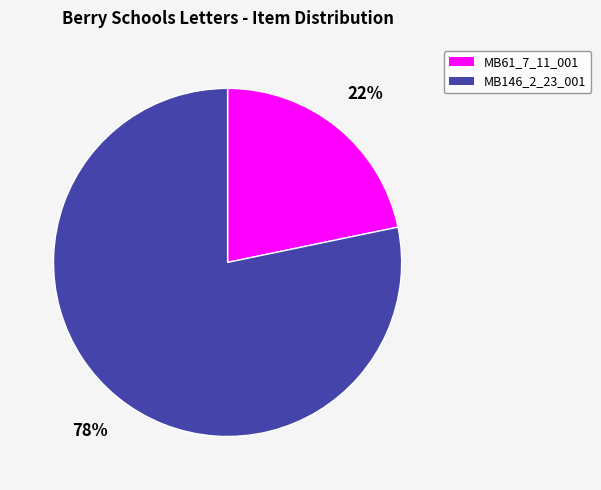

Combined, do MB61_7_11_001 and MB146_2_23_001 account for over 50%?

Yes